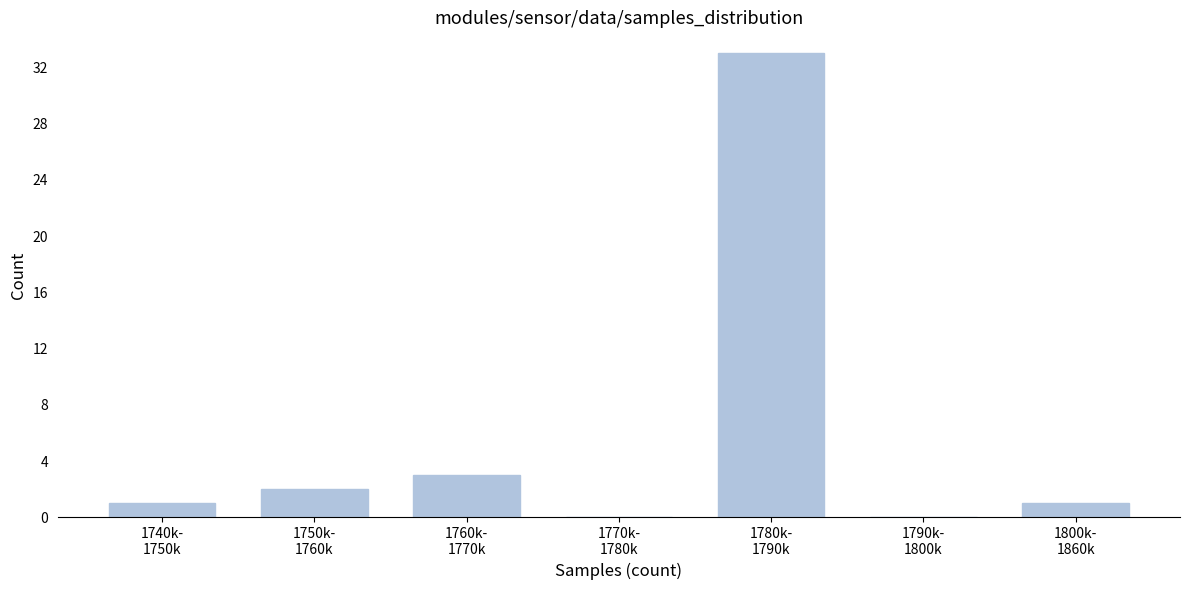

What is the maximum value shown in the chart?

33